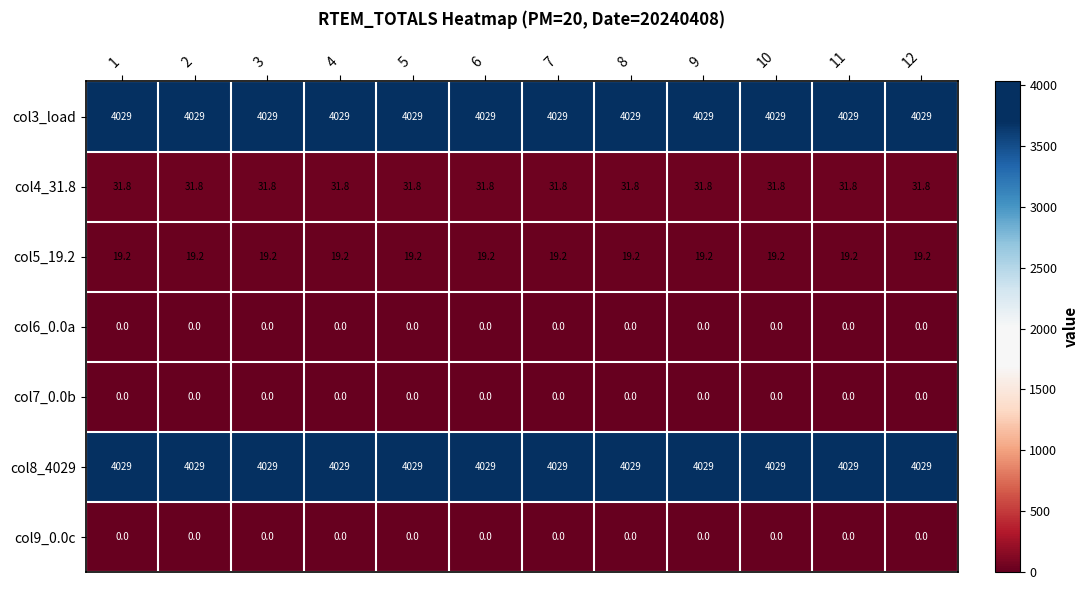

What is the total value across all series at 5?

8109.0